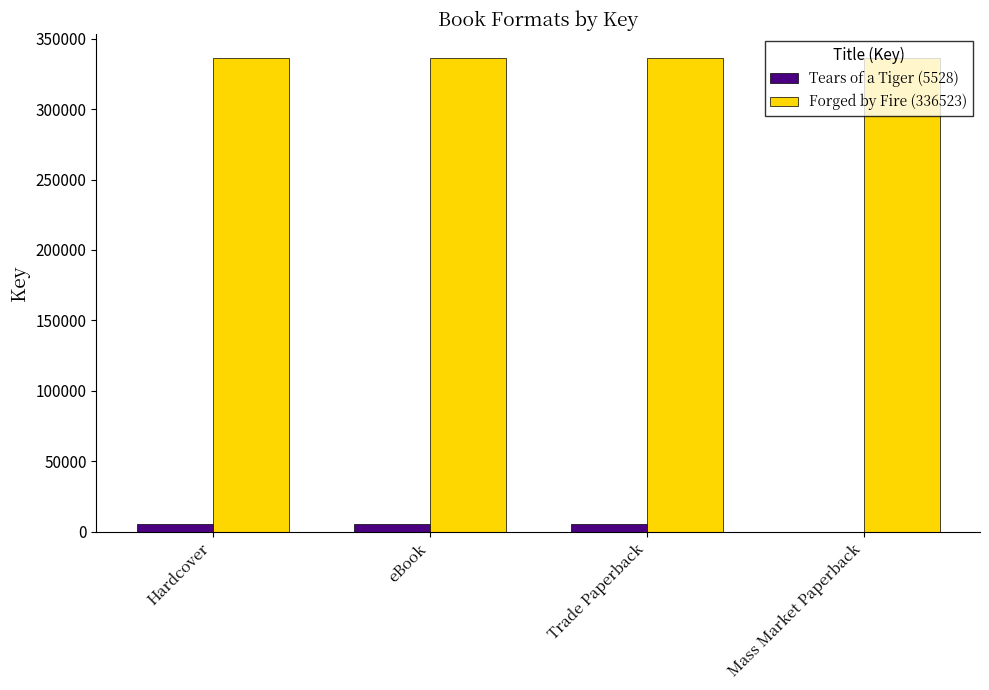

What is the greatest value displayed?

336523